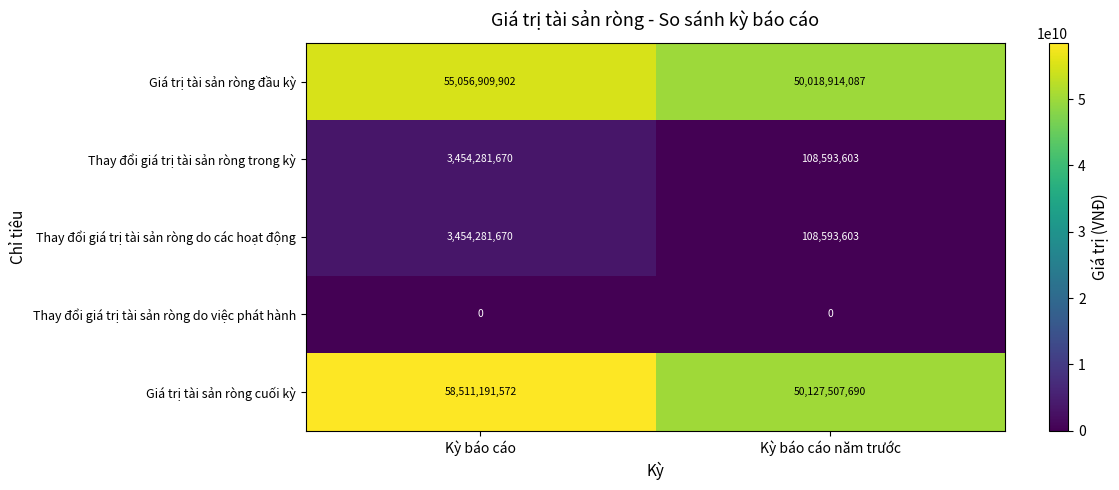

Which series has the largest range (max minus min)?

Giá trị tài sản ròng cuối kỳ